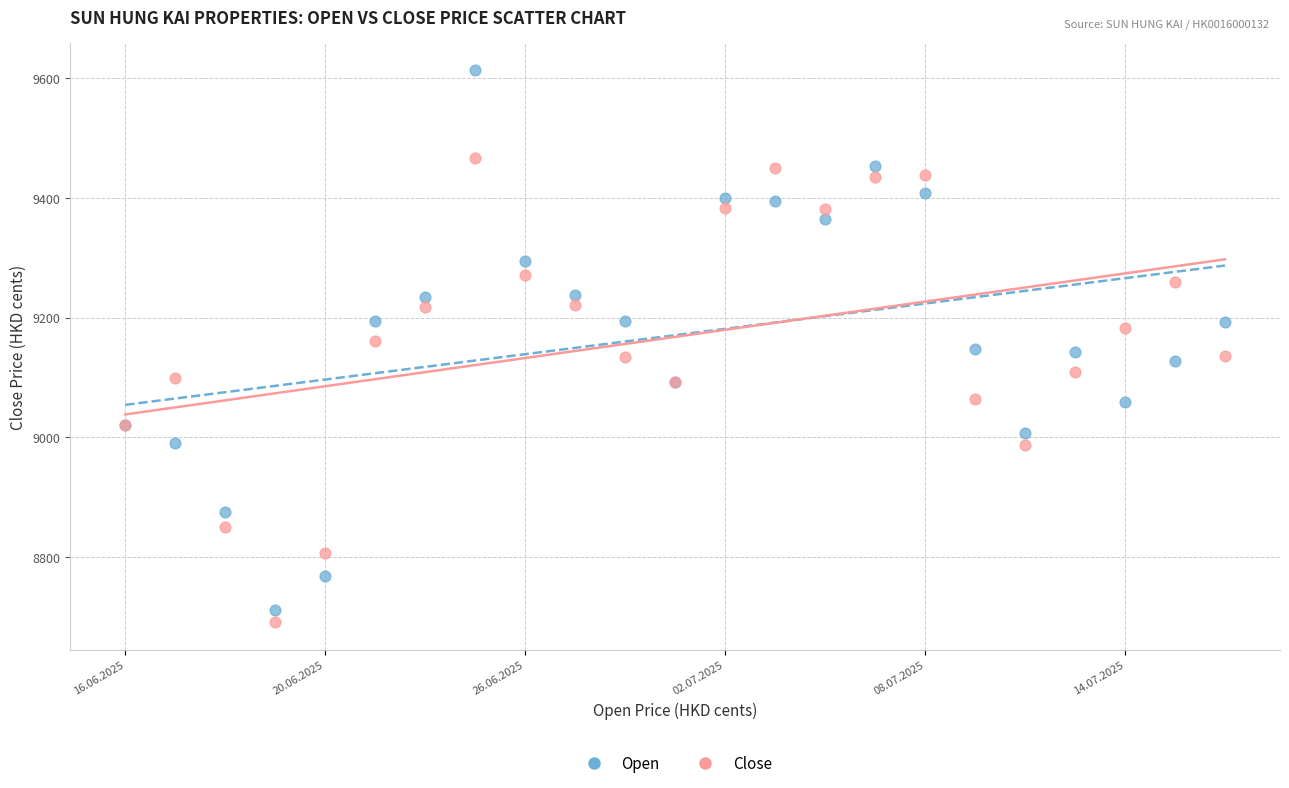

Which series reaches the maximum Y coordinate?

Open